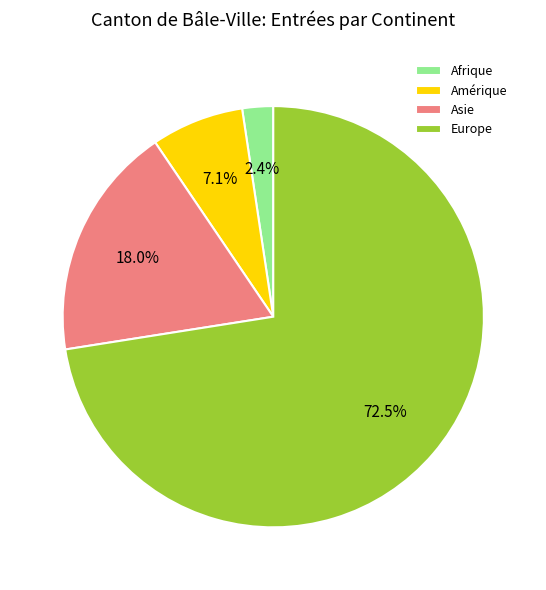

How much of the chart is everything except Amérique?

92.9%